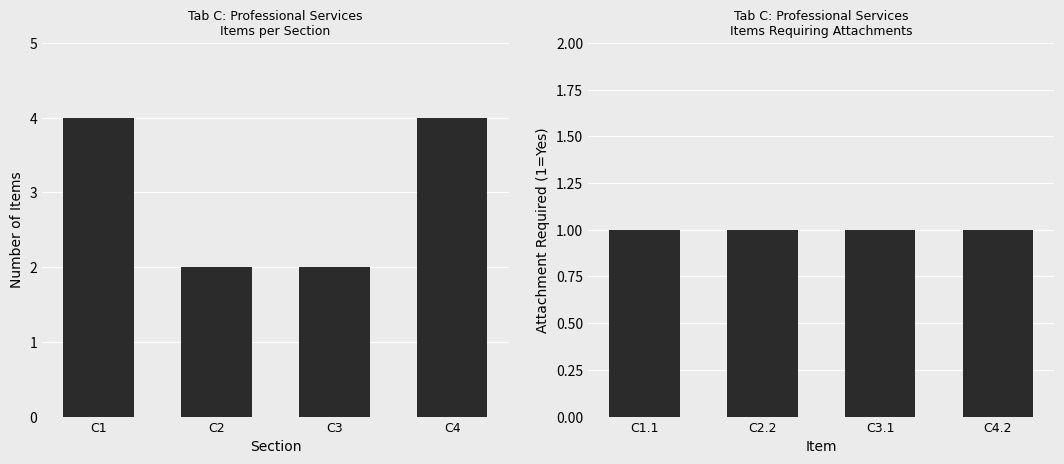

Reading right to left, list all the values displayed in this chart.

Item Count: 4	2	2	4
Attachment Required: 1	1	1	1